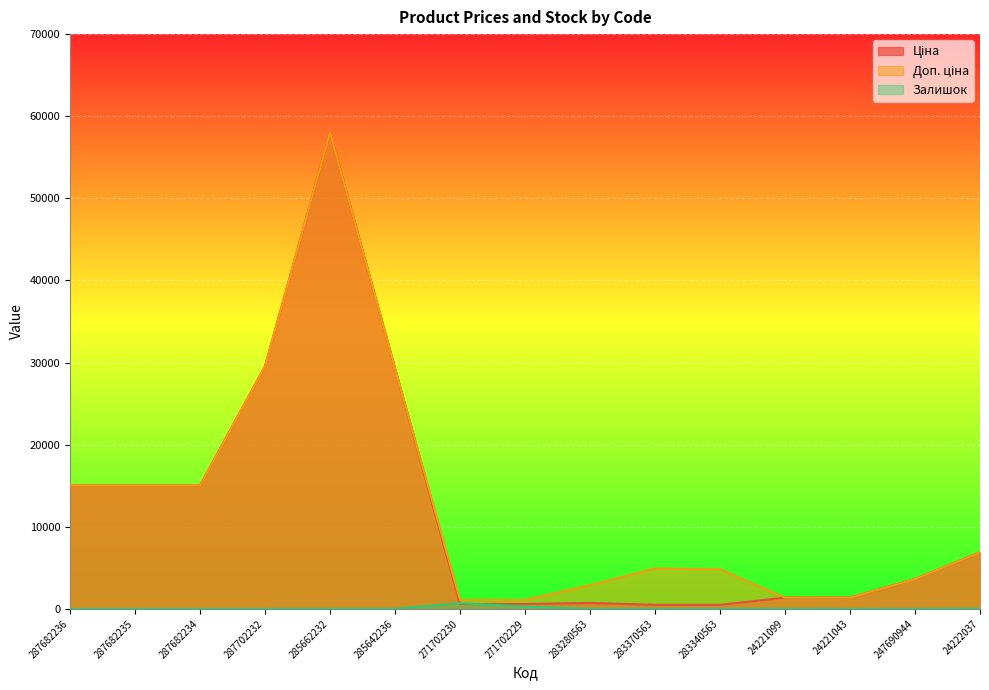

What is the sum of the Ціна values at 283370563 and 283340563?

973.9